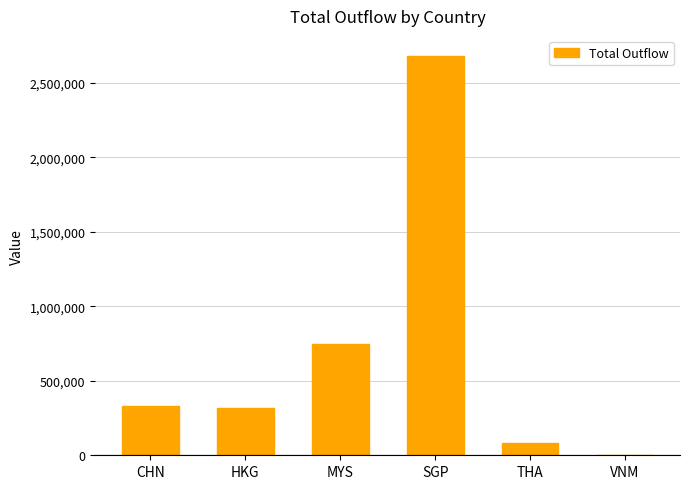

At which label is the value closest to 1341239?

MYS